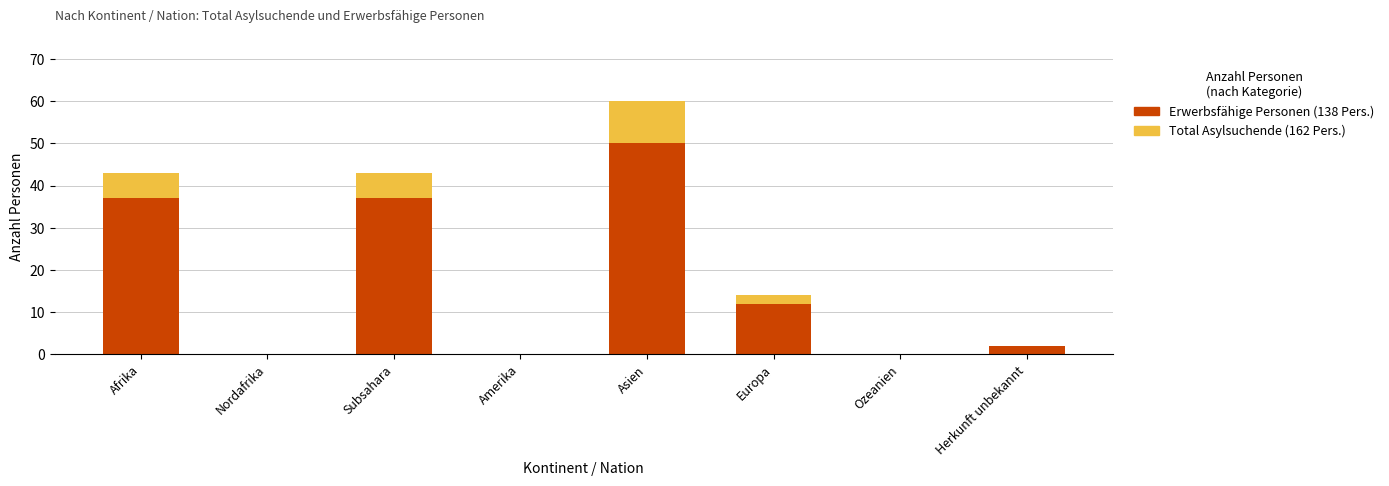

At which category is the sum across all series the highest?

Asien